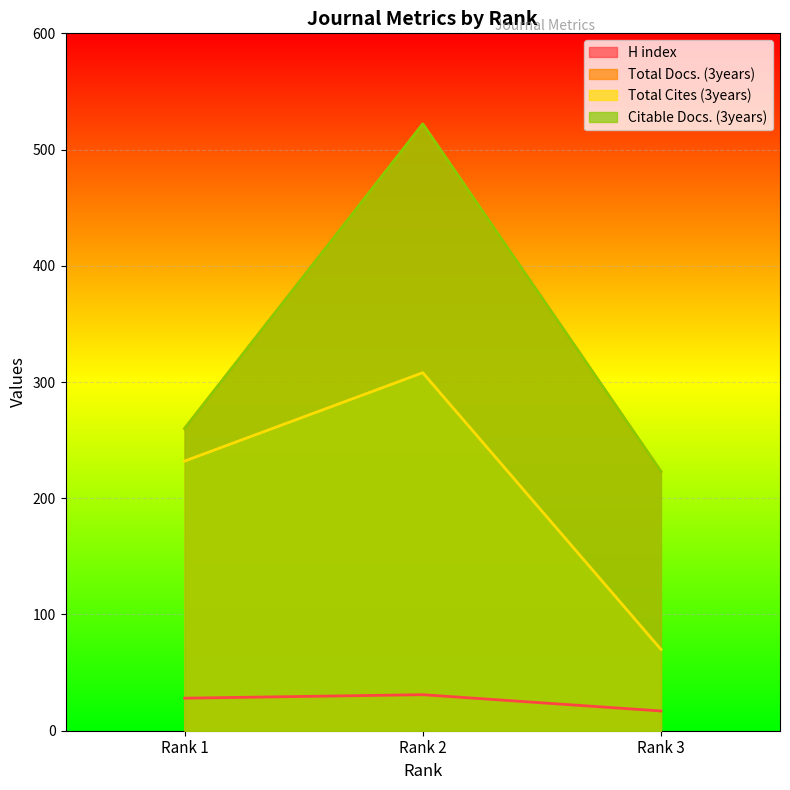

What is the maximum value shown in the chart?

522